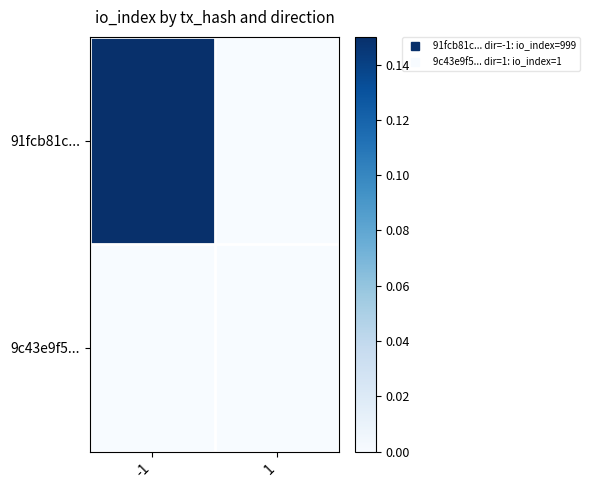

What is the spread (max minus min) of values at -1?

0.1